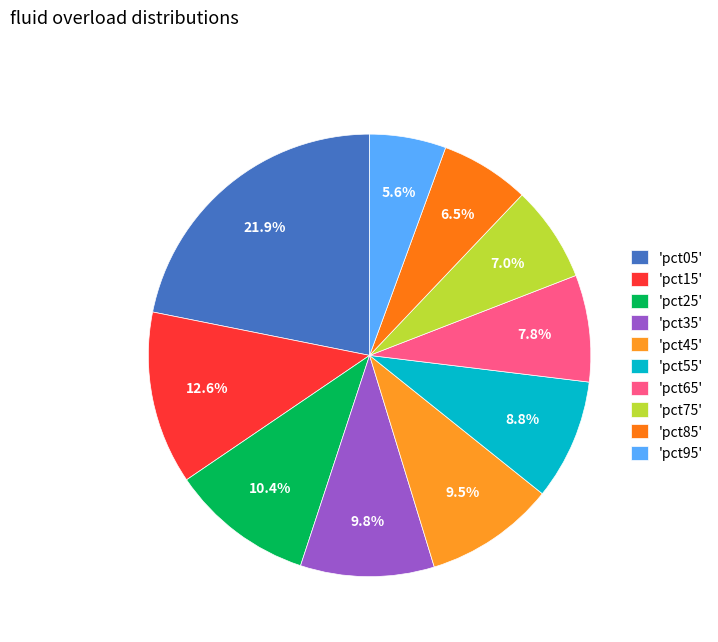

How many slices are in this pie chart?

10